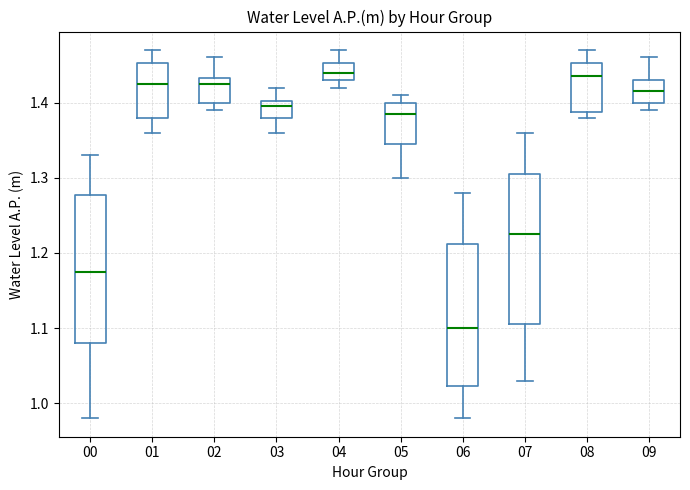

Where does the upper whisker of the box at x = 04 end on the y-axis? The values are not printed on the chart, so give them approximately, as read against the axis.

1.47